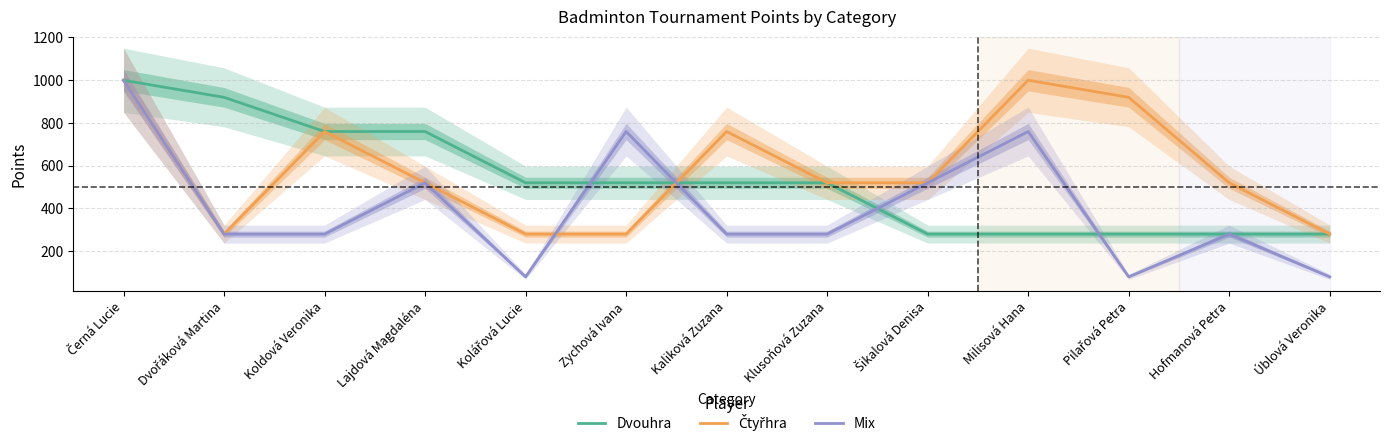

Reading right to left, transcribe all the data shown in this chart.

Dvouhra: 280	280	280	280	280	520	520	520	520	760	760	920	1000
Čtyřhra: 280	520	920	1000	520	520	760	280	280	520	760	280	1000
Mix: 80	280	80	760	520	280	280	760	80	520	280	280	1000